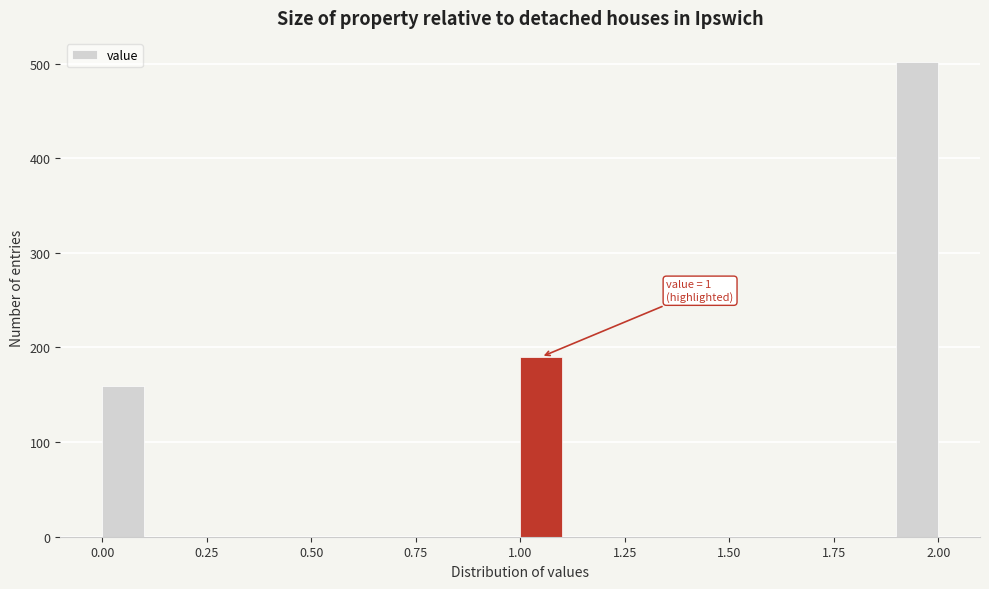

Read against the x-axis, roughly where is the centre of the tallest bar?

1.95